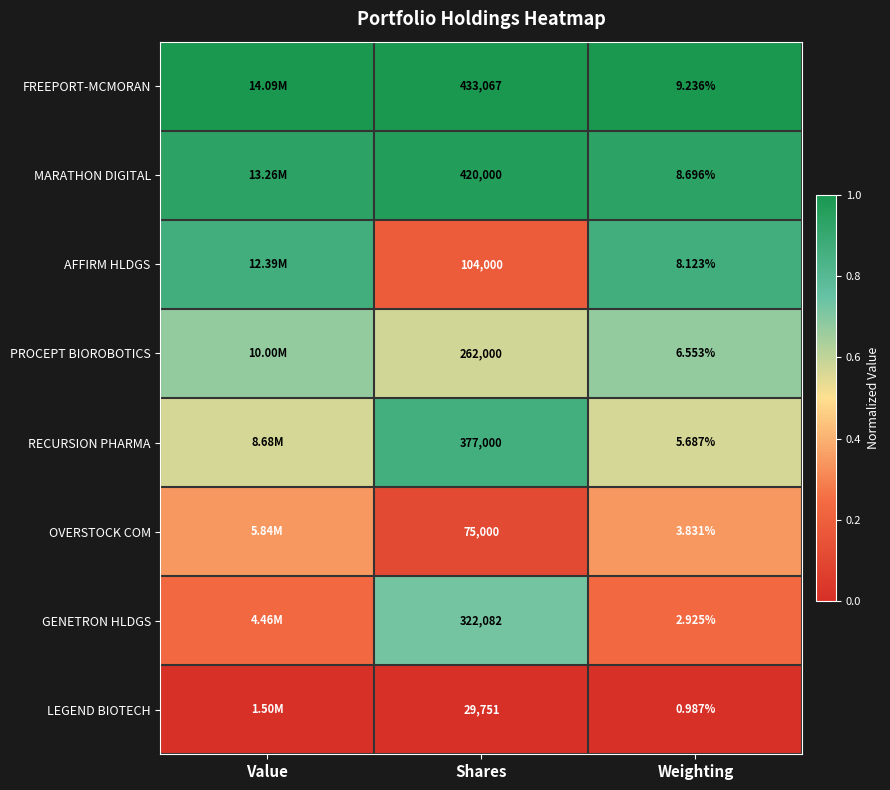

What is the sum of the MARATHON DIGITAL values at Weighting and Shares?

1.9